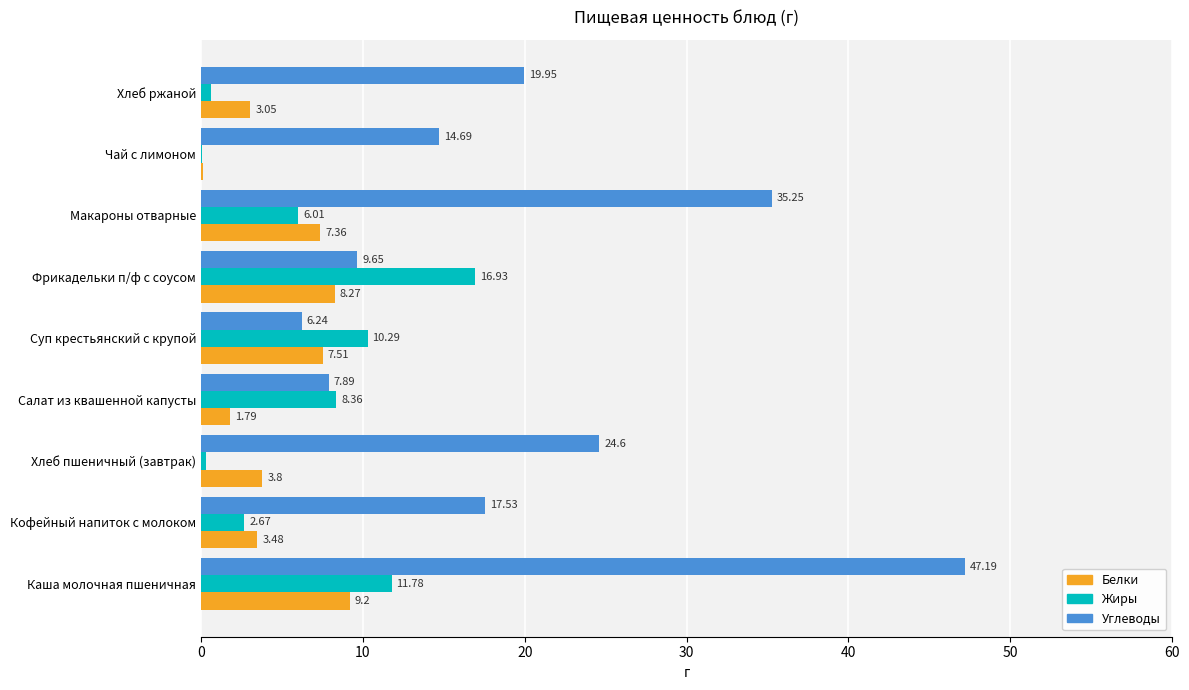

At which label is Жиры closest to 8?

Салат из квашенной капусты